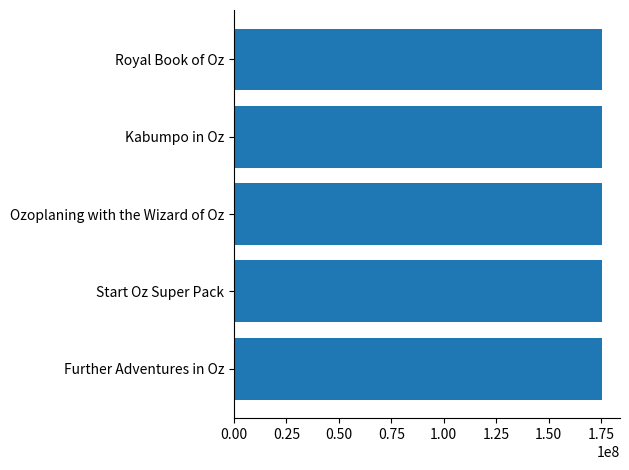

What is the ratio of the value at Kabumpo in Oz to the value at Royal Book of Oz?

1.0